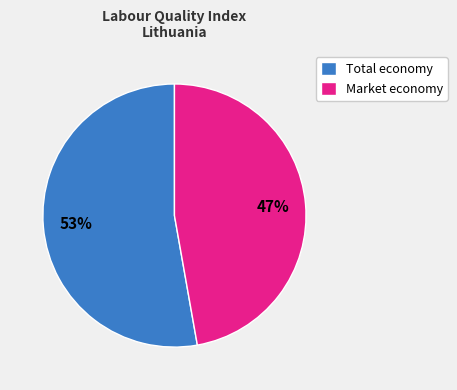

What is the ratio of the value at Total economy to the value at Market economy?

1.1